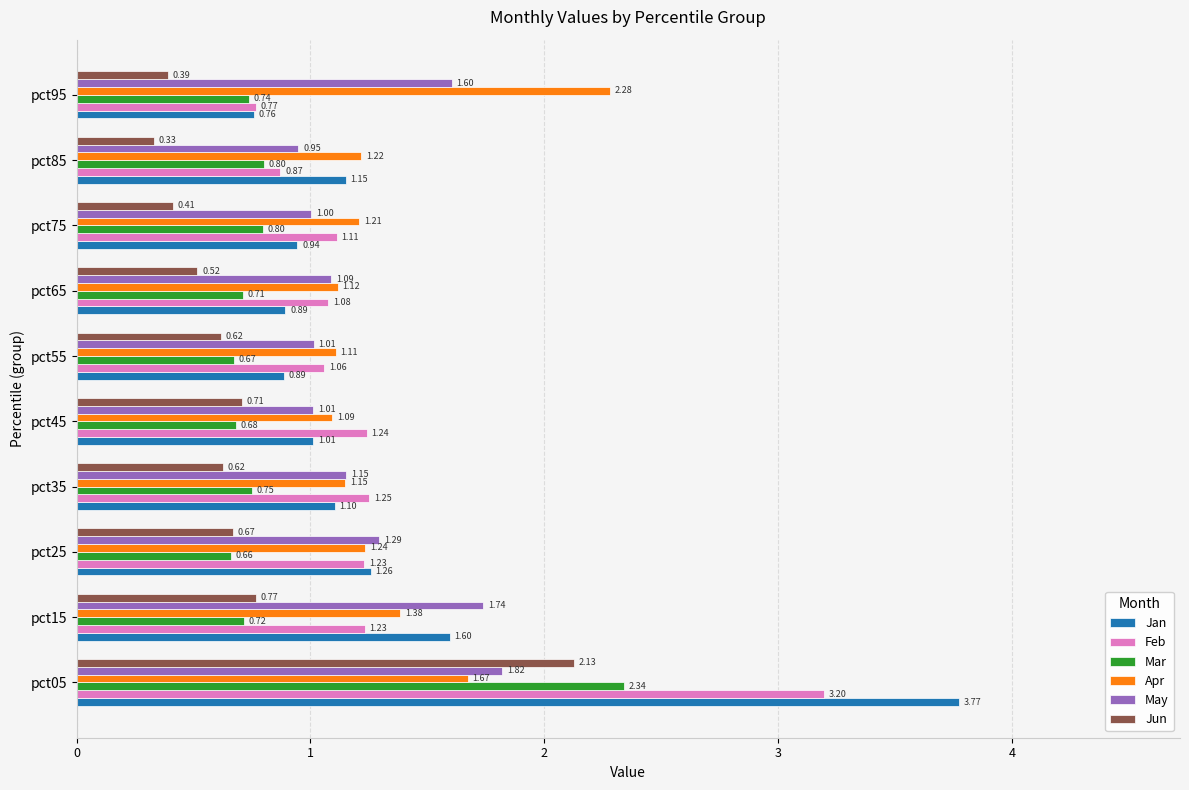

Which series has the widest spread of values?

Jan